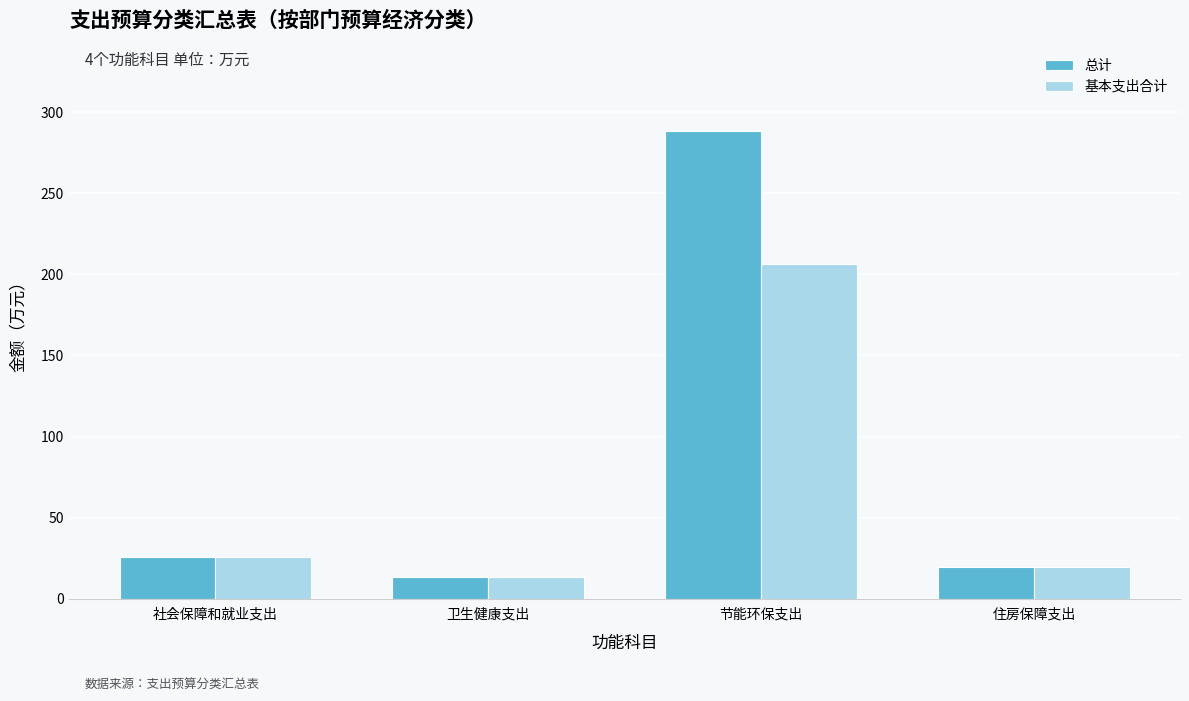

Where does the 总计 series first go above 25?

社会保障和就业支出